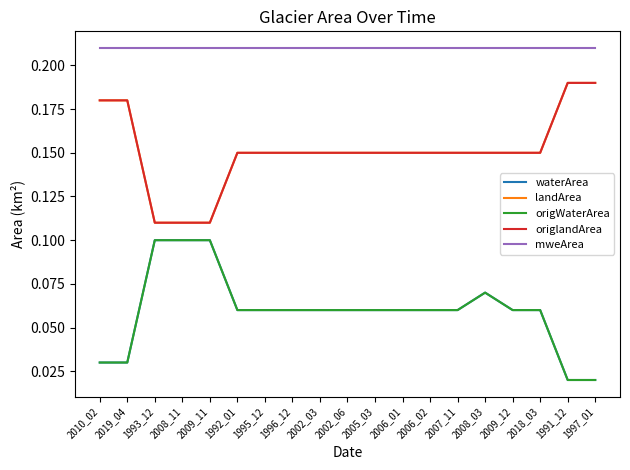

Reading left to right, extract all data points from this chart.

waterArea: 2010_02=0.0	2019_04=0.0	1993_12=0.1	2008_11=0.1	2009_11=0.1	1992_01=0.1	1995_12=0.1	1996_12=0.1	2002_03=0.1	2002_06=0.1	2005_03=0.1	2006_01=0.1	2006_02=0.1	2007_11=0.1	2008_03=0.1	2009_12=0.1	2018_03=0.1	1991_12=0.0	1997_01=0.0
landArea: 2010_02=0.2	2019_04=0.2	1993_12=0.1	2008_11=0.1	2009_11=0.1	1992_01=0.1	1995_12=0.1	1996_12=0.1	2002_03=0.1	2002_06=0.1	2005_03=0.1	2006_01=0.1	2006_02=0.1	2007_11=0.1	2008_03=0.1	2009_12=0.1	2018_03=0.1	1991_12=0.2	1997_01=0.2
origWaterArea: 2010_02=0.0	2019_04=0.0	1993_12=0.1	2008_11=0.1	2009_11=0.1	1992_01=0.1	1995_12=0.1	1996_12=0.1	2002_03=0.1	2002_06=0.1	2005_03=0.1	2006_01=0.1	2006_02=0.1	2007_11=0.1	2008_03=0.1	2009_12=0.1	2018_03=0.1	1991_12=0.0	1997_01=0.0
origlandArea: 2010_02=0.2	2019_04=0.2	1993_12=0.1	2008_11=0.1	2009_11=0.1	1992_01=0.1	1995_12=0.1	1996_12=0.1	2002_03=0.1	2002_06=0.1	2005_03=0.1	2006_01=0.1	2006_02=0.1	2007_11=0.1	2008_03=0.1	2009_12=0.1	2018_03=0.1	1991_12=0.2	1997_01=0.2
mweArea: 2010_02=0.2	2019_04=0.2	1993_12=0.2	2008_11=0.2	2009_11=0.2	1992_01=0.2	1995_12=0.2	1996_12=0.2	2002_03=0.2	2002_06=0.2	2005_03=0.2	2006_01=0.2	2006_02=0.2	2007_11=0.2	2008_03=0.2	2009_12=0.2	2018_03=0.2	1991_12=0.2	1997_01=0.2